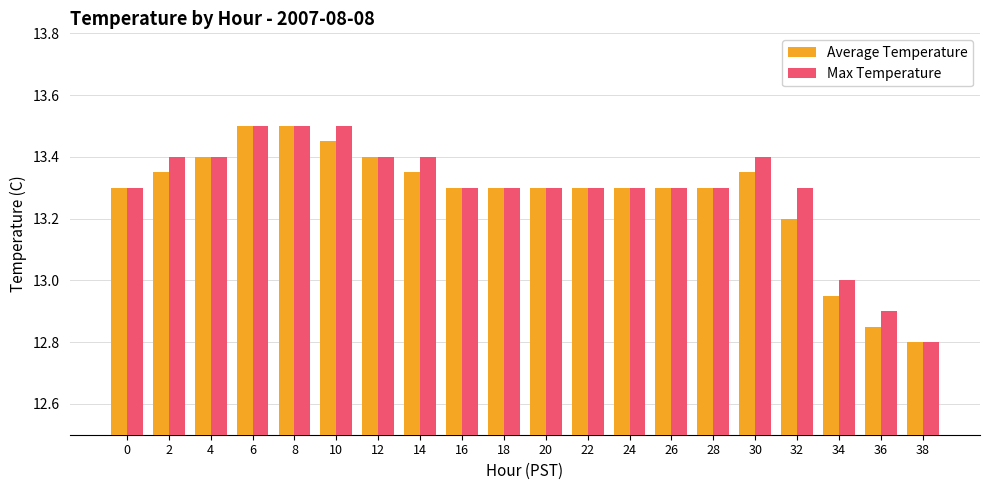

Is the value of Average Temperature at 0 greater than the value of Max Temperature at 4?

No